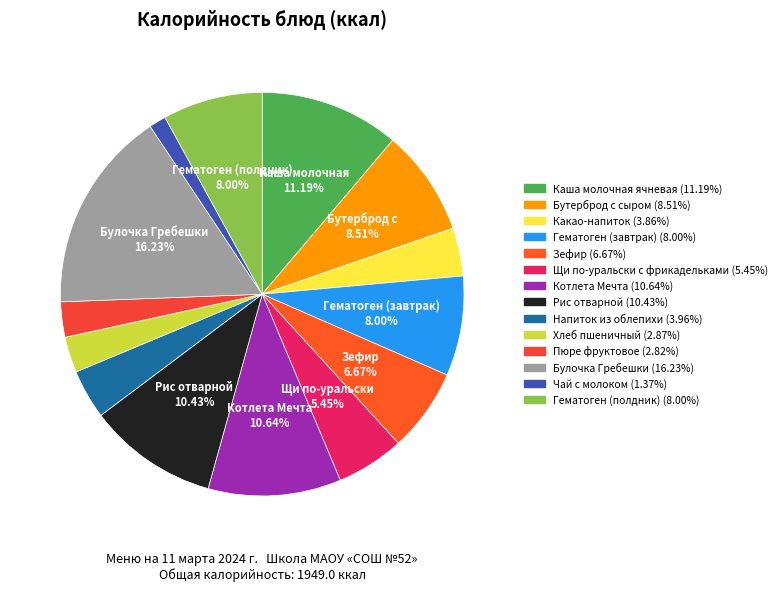

Is there a majority slice in this chart?

No